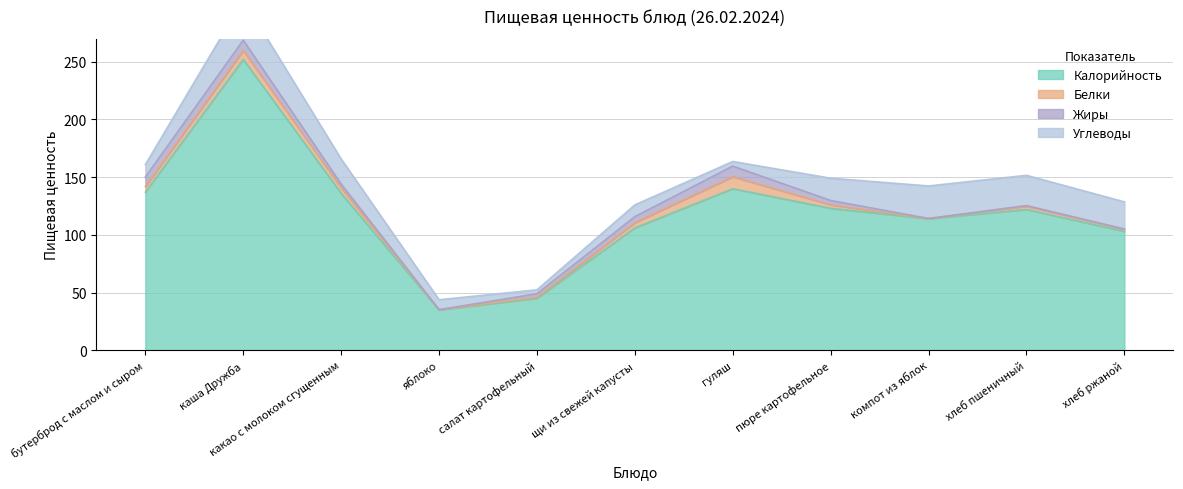

True or false: Белки has more than 0 interior local peaks.

True